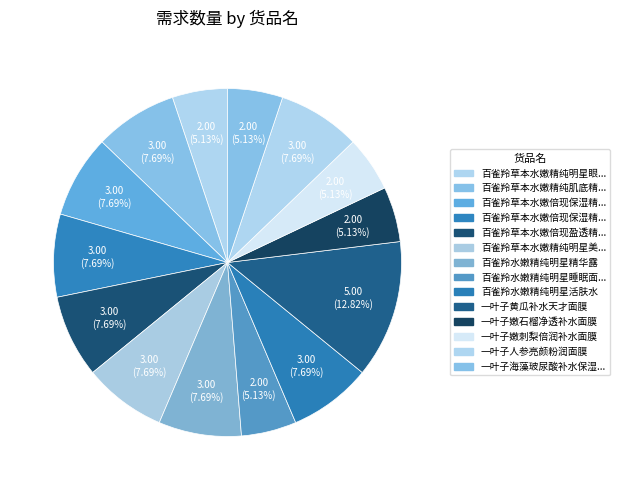

Which slice is the largest?

一叶子黄瓜补水天才面膜